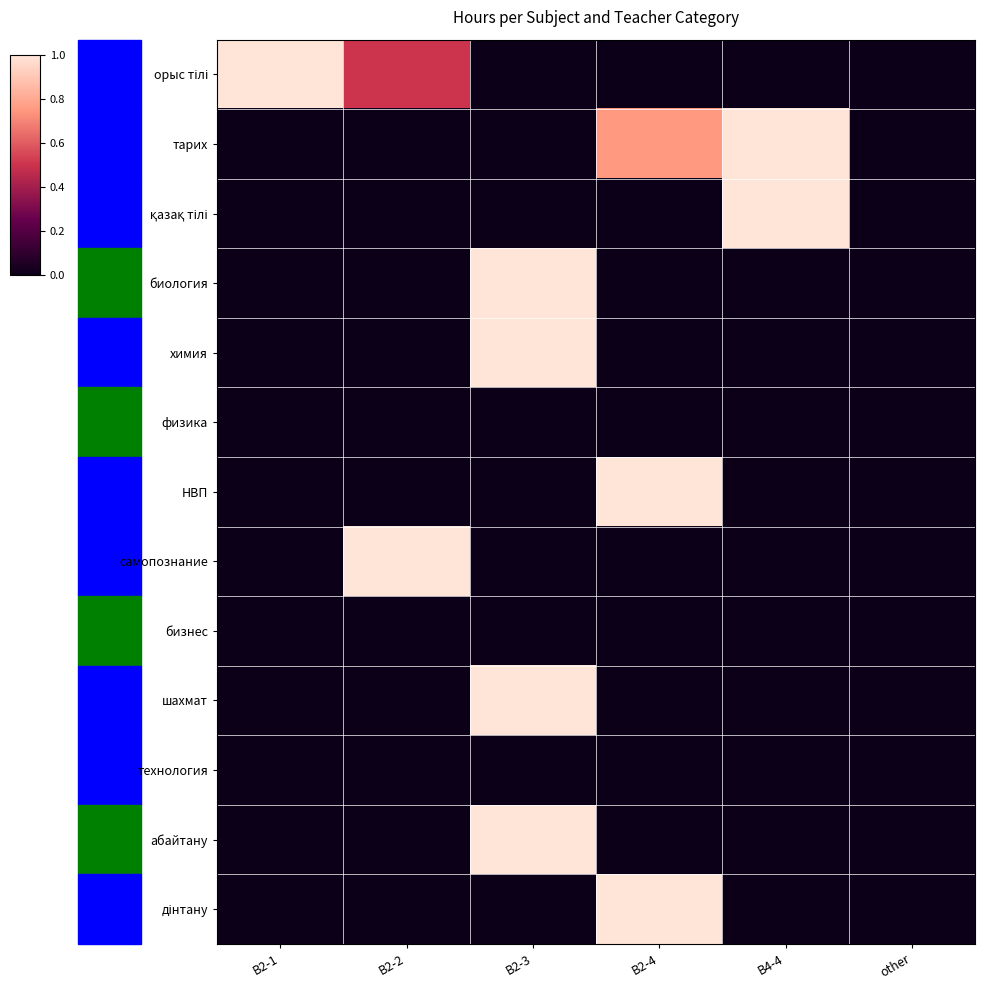

Between В2-1 and В2-3, which series saw the biggest shift?

орыс тілі